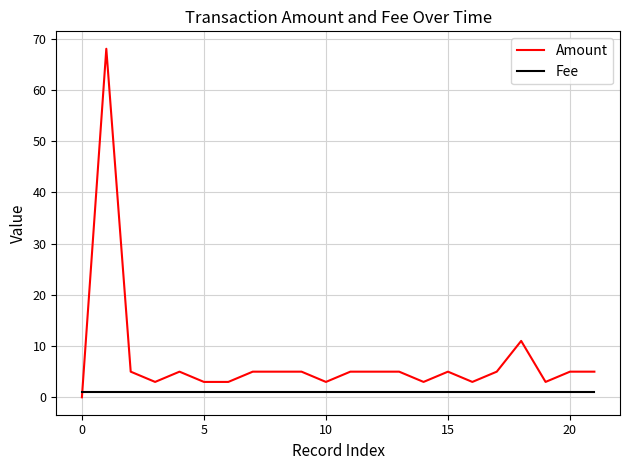

How many lines are shown in the chart?

2